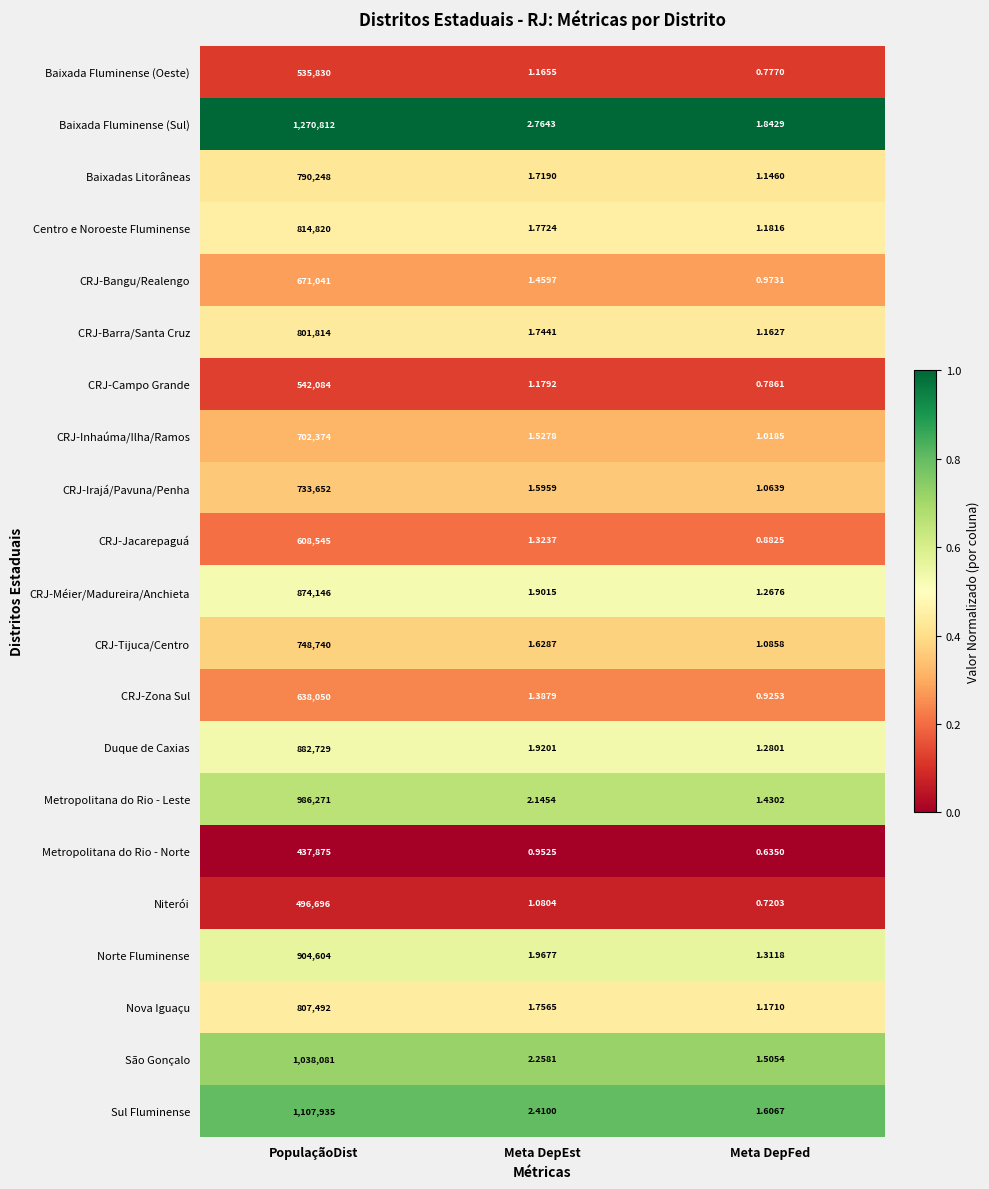

Which series has the largest total across all categories?

Baixada Fluminense (Sul)